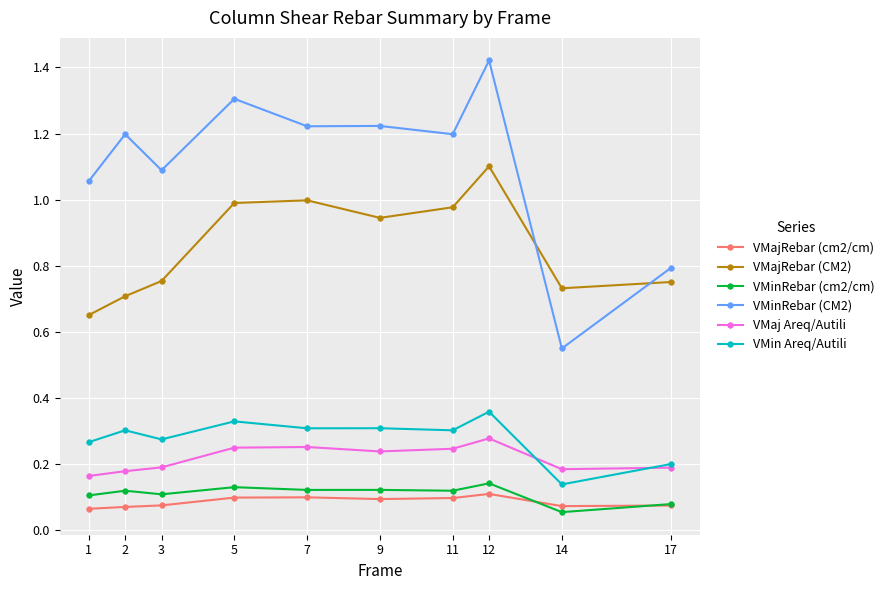

How many lines are shown in the chart?

6